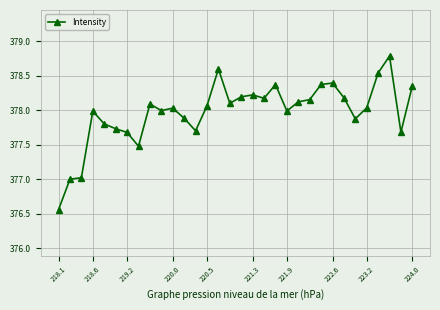

What is the difference between the maximum and second lowest values?

1.8